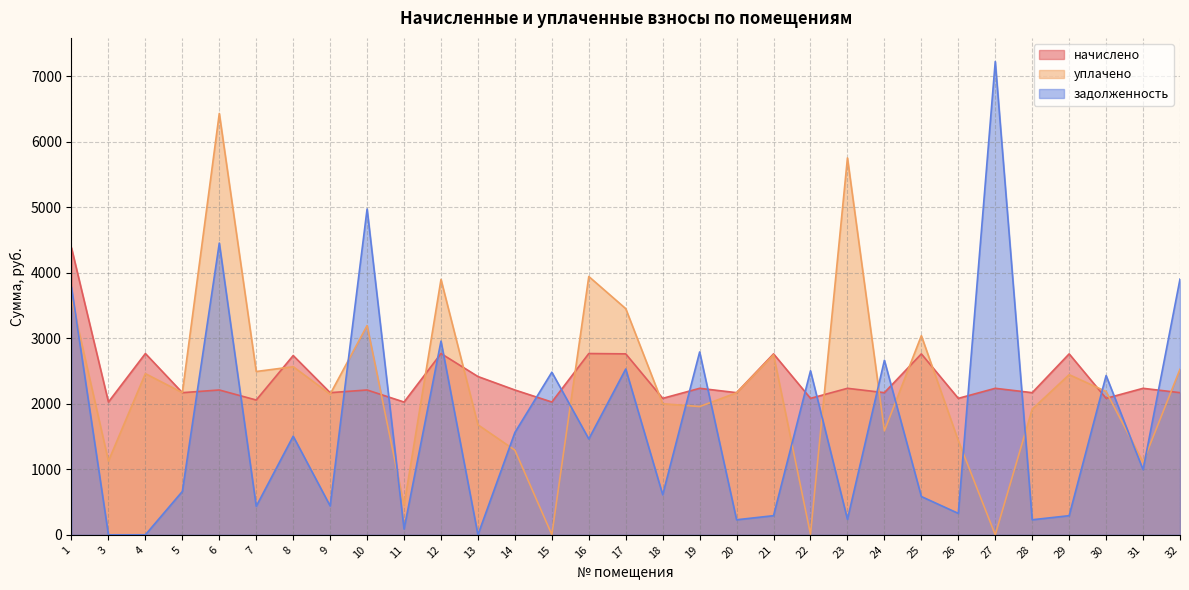

How many intersections are there between уплачено and начислено?

15